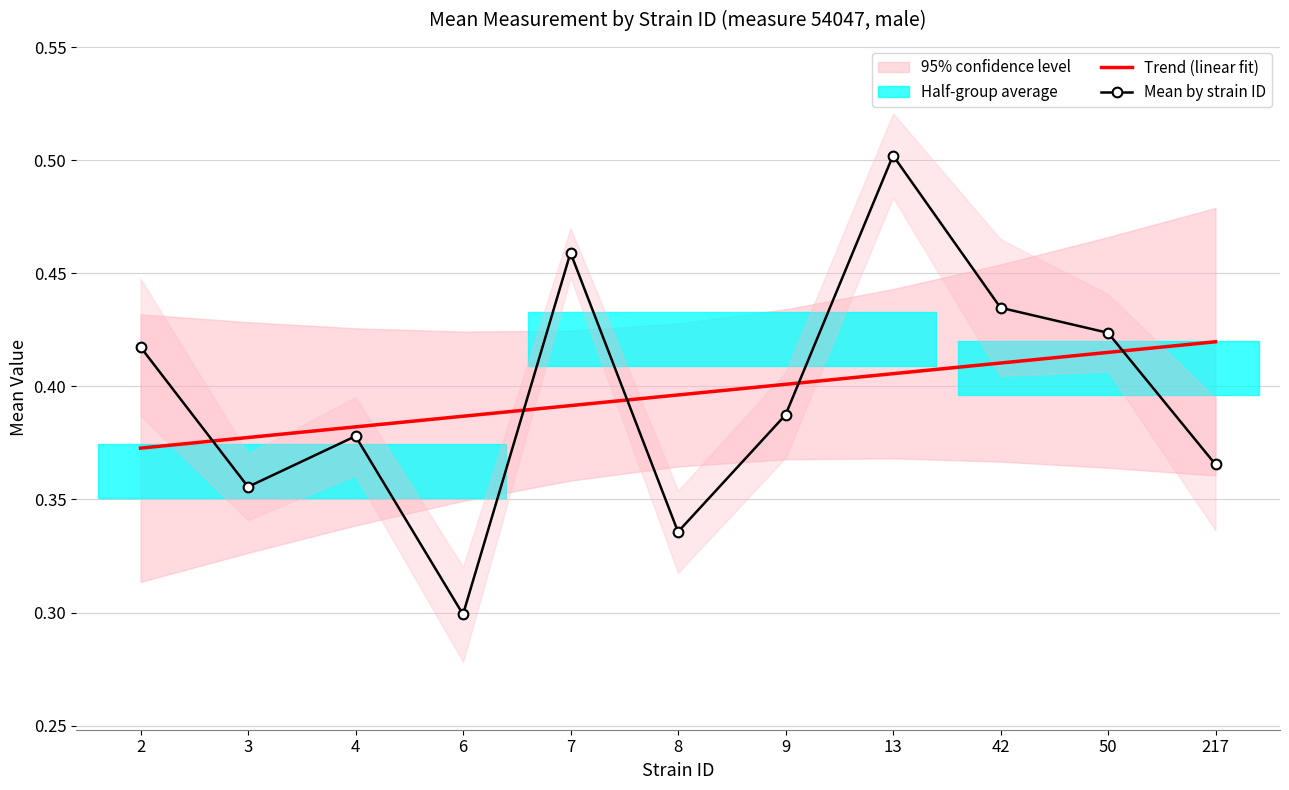

What is the difference between the maximum and minimum values in the Mean by strain ID series?

0.2